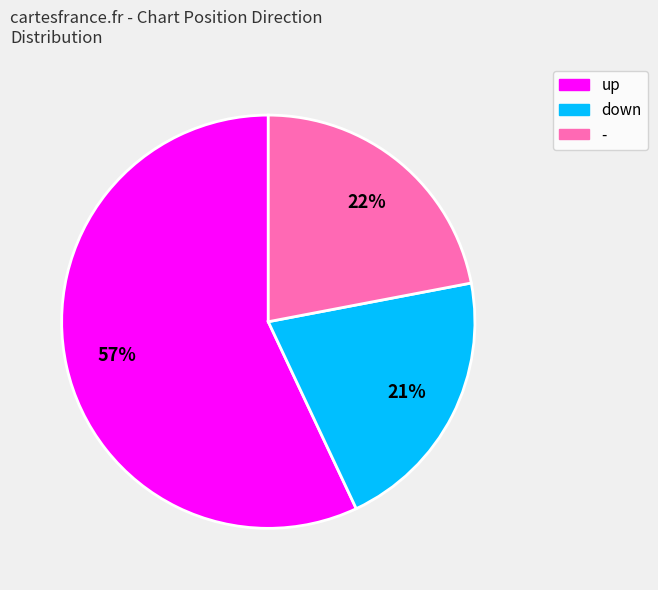

Rank the categories by value from highest to lowest.

up, -, down